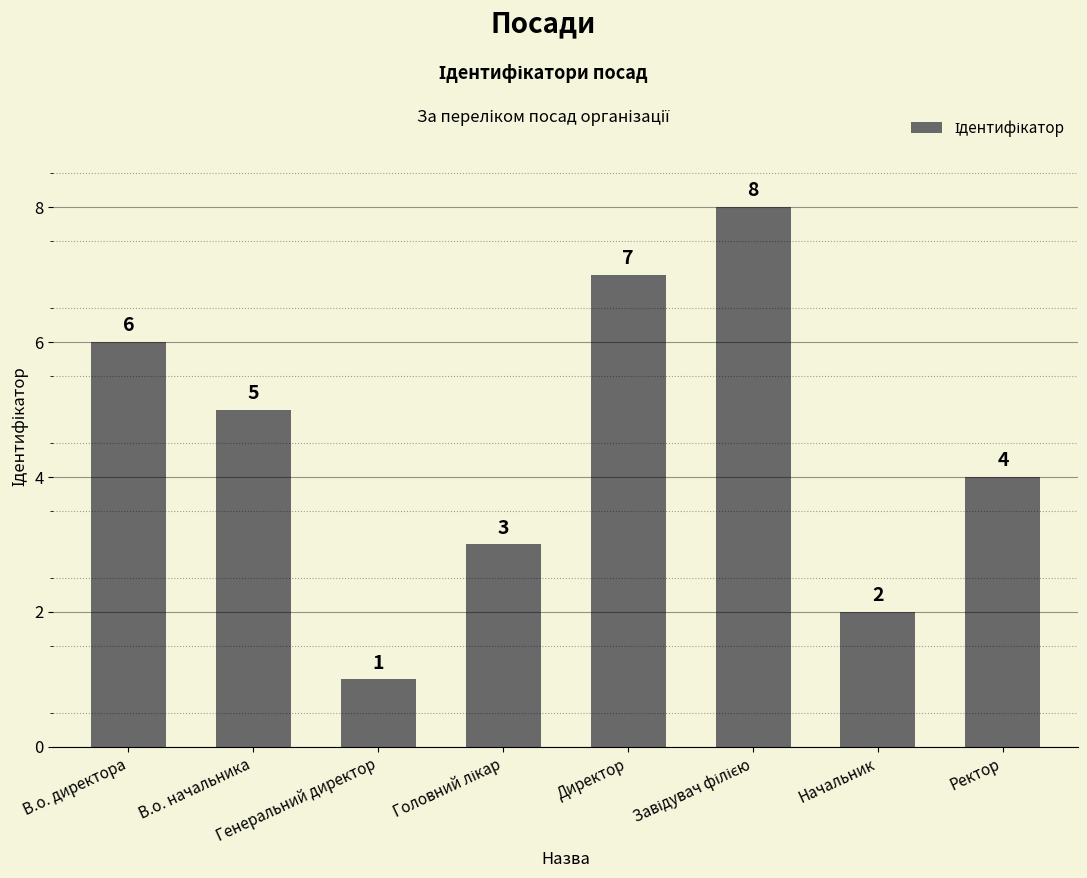

Count the values in the range 3 to 7.

5